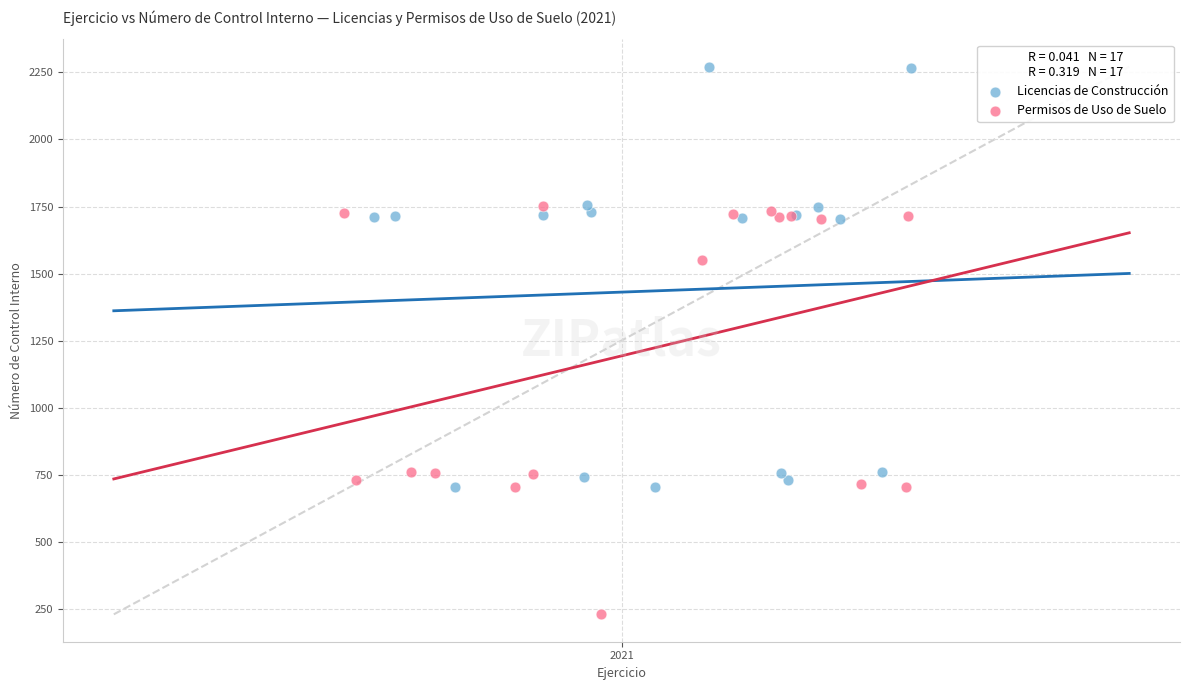

Which series contains the highest Y value?

Licencias de Construcción